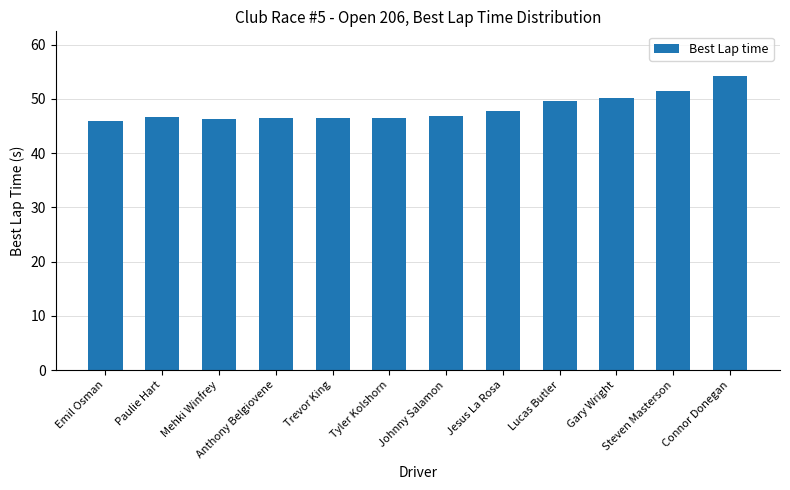

What position from the right is Tyler Kolshorn?

7